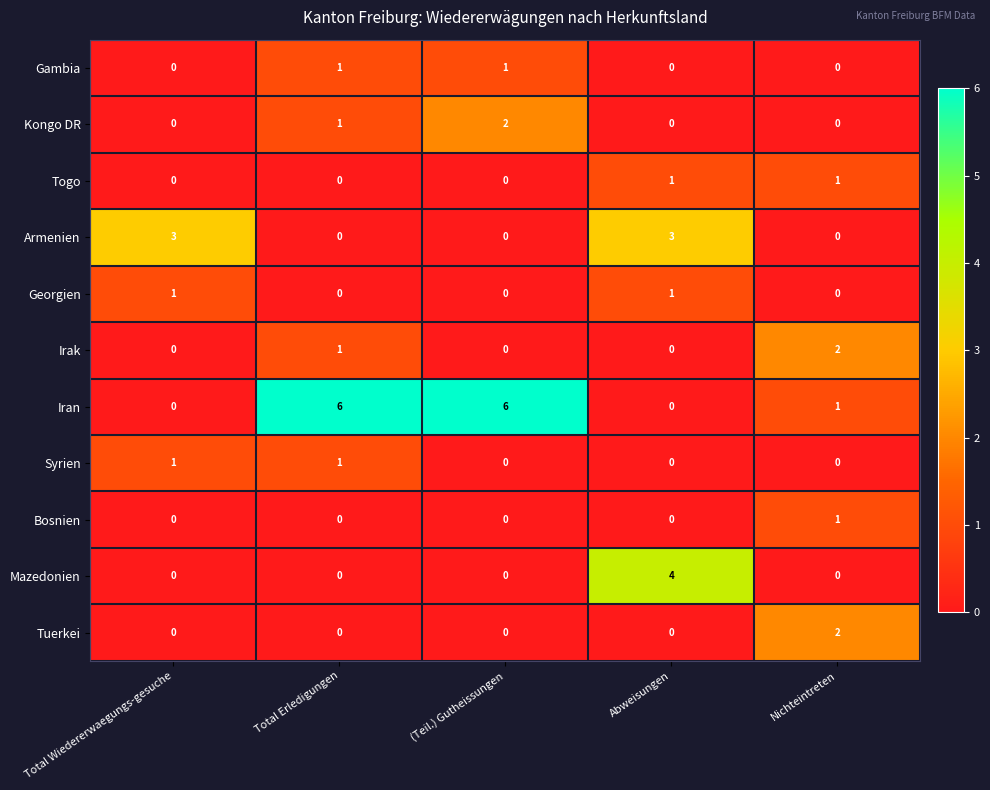

Between Total Erledigungen and Abweisungen, which series saw the biggest shift?

Iran